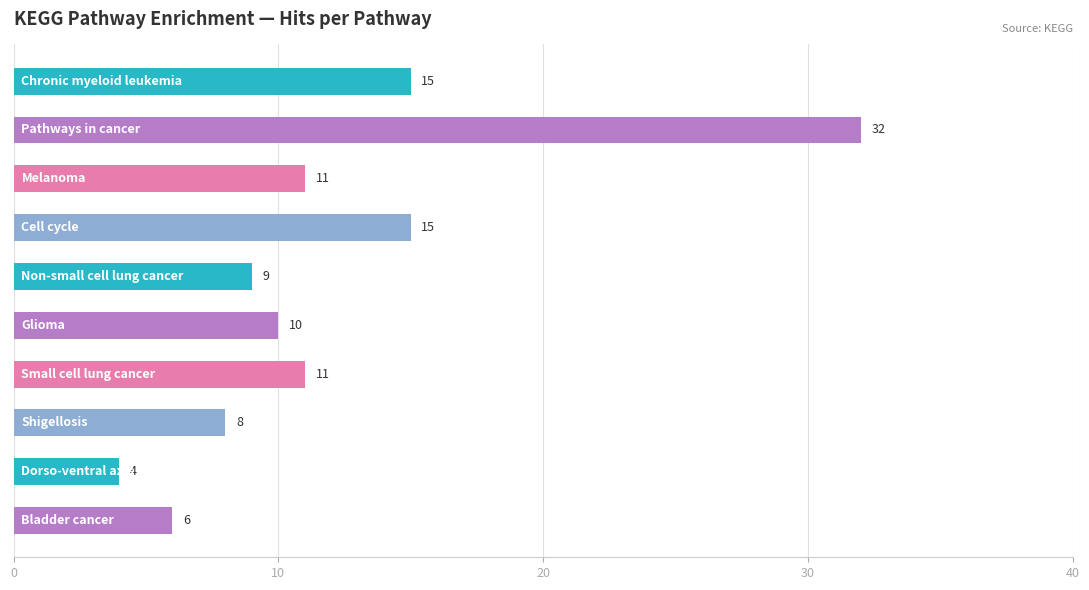

Reading top to bottom, what are all the values shown in this chart?

15	32	11	15	9	10	11	8	4	6